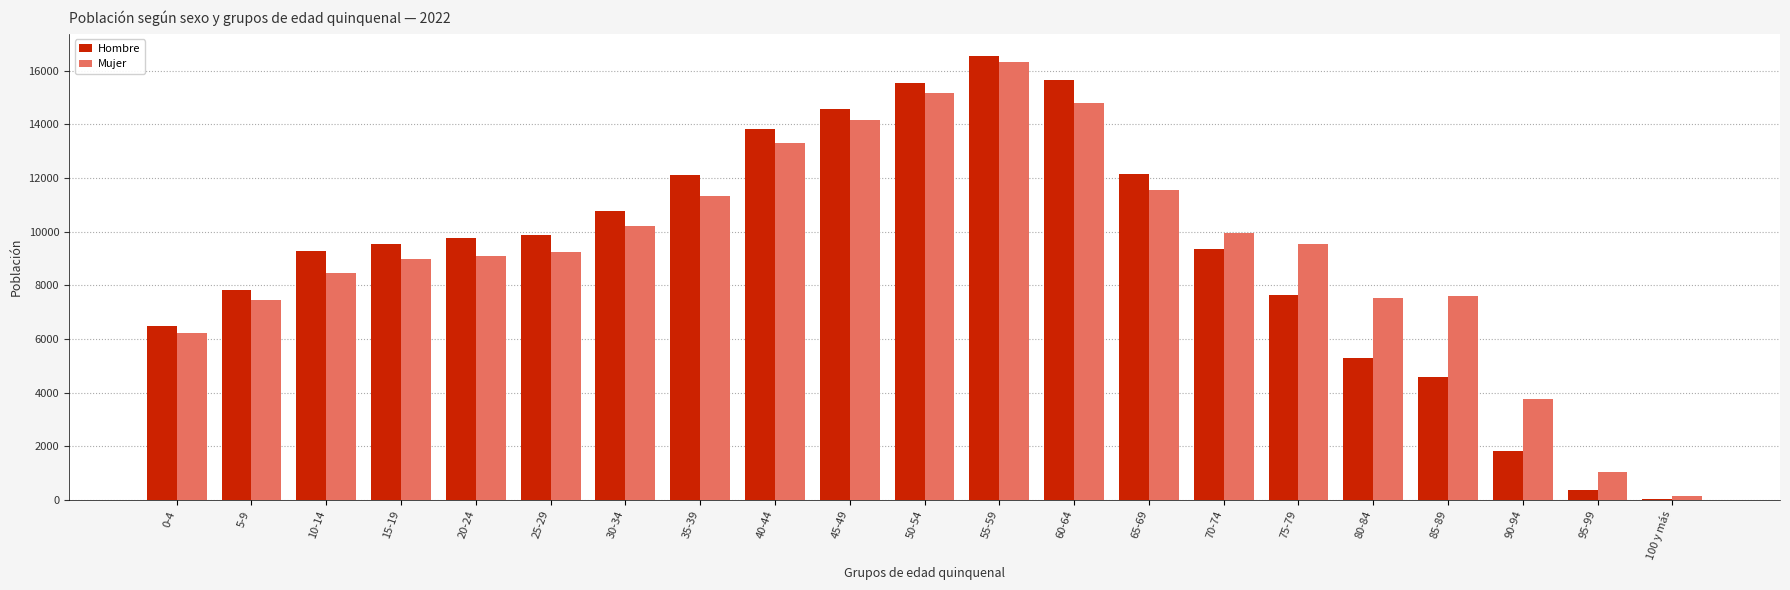

True or false: Hombre has a value of 7656 at 75-79.

True